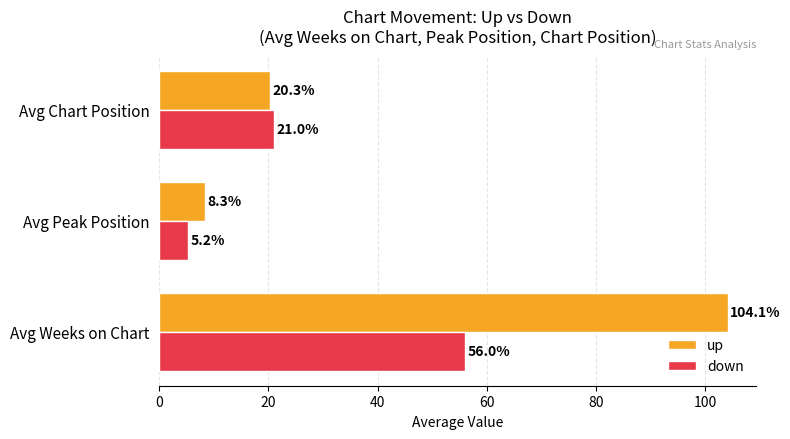

At how many categories does at least one series exceed 93?

1